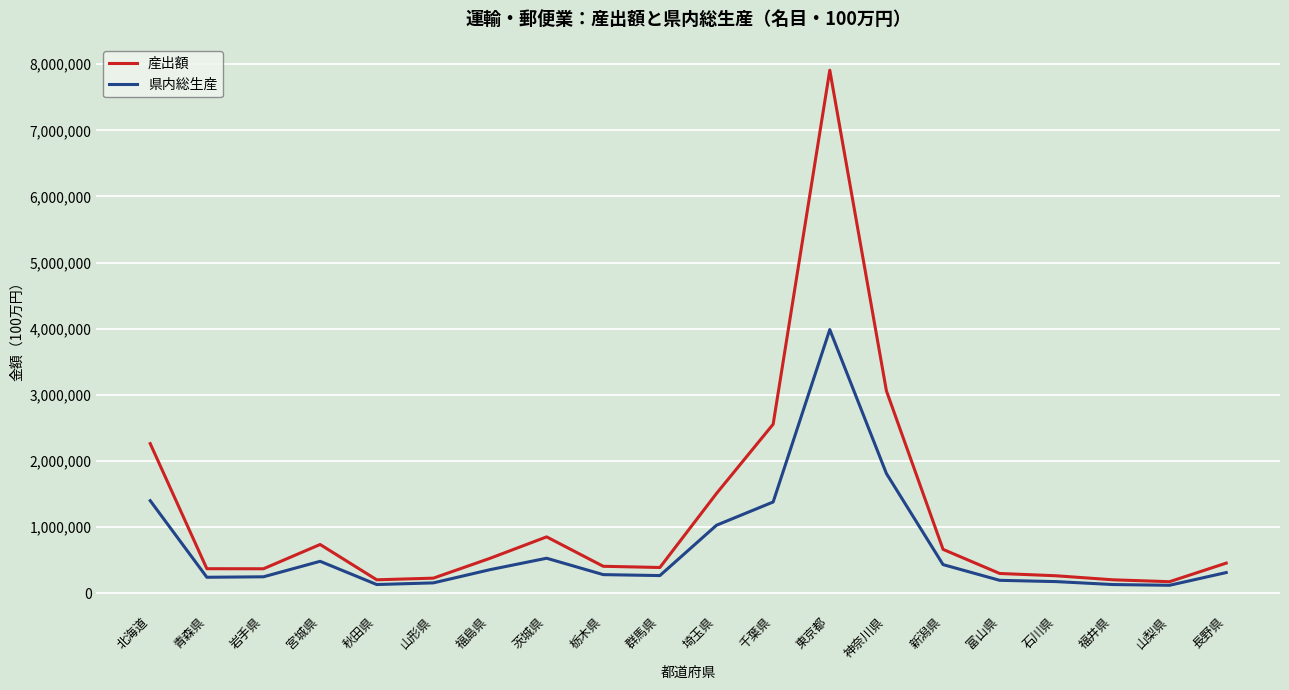

List the series in order of their overall mean, highest first.

産出額, 県内総生産